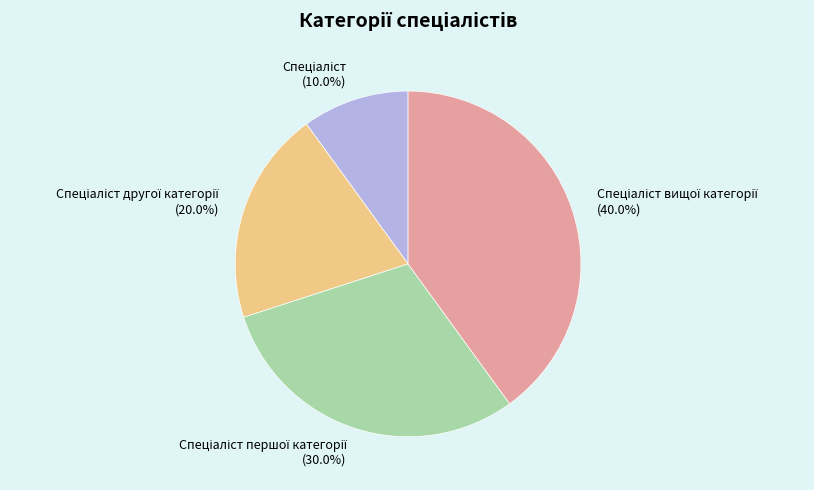

Is there a majority slice in this chart?

No